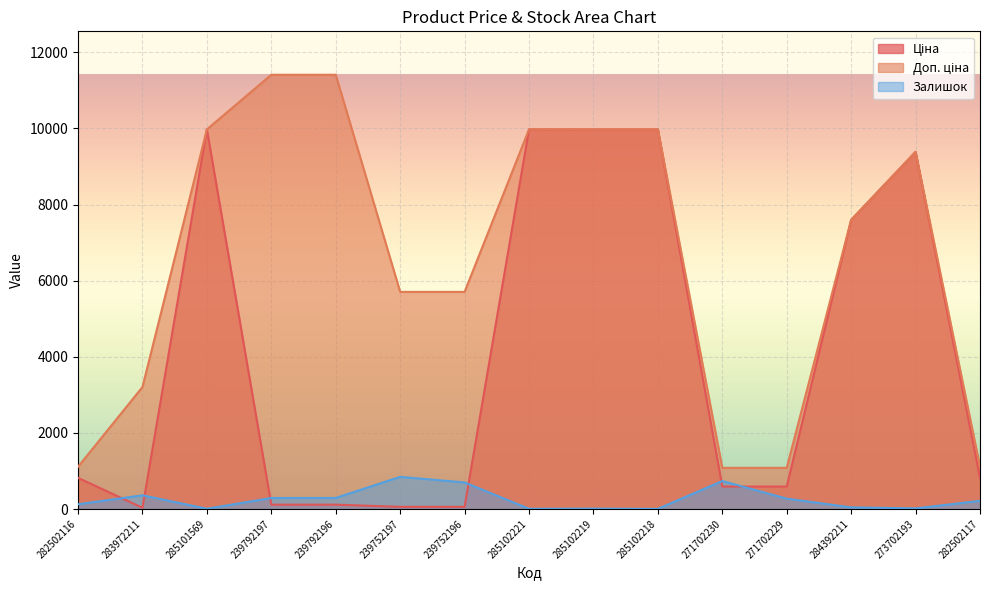

True or false: Ціна has a value of 25.7 at 239752197.

False